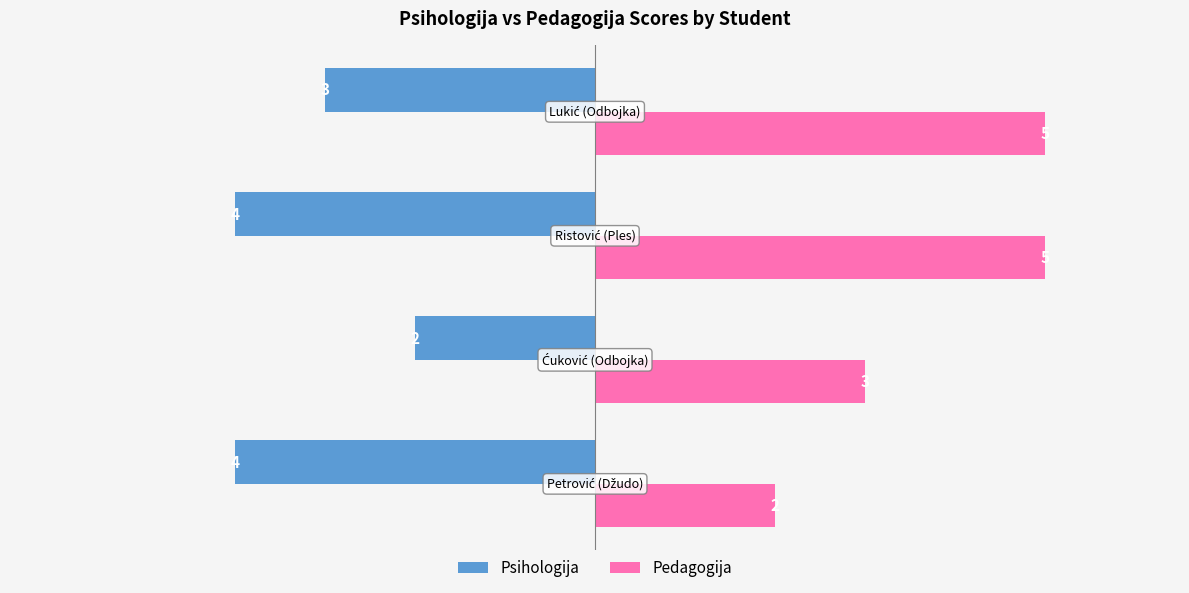

List the series in order of their overall mean, lowest first.

Psihologija, Pedagogija